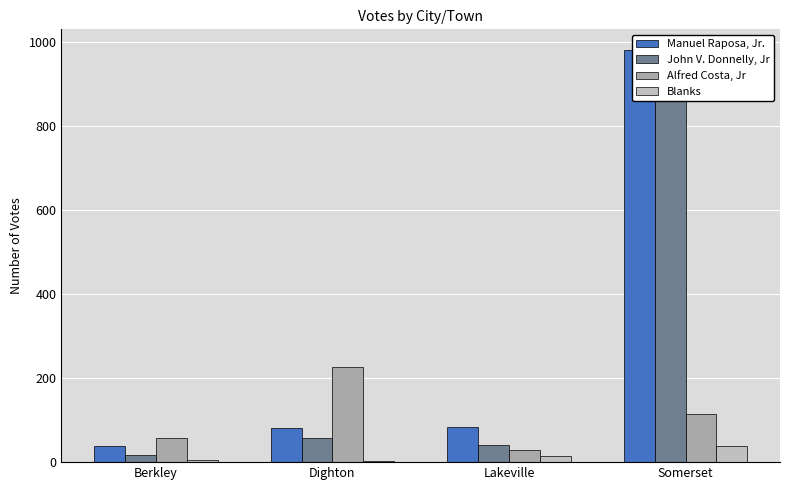

What is the sum of all Manuel Raposa, Jr. values?

1183